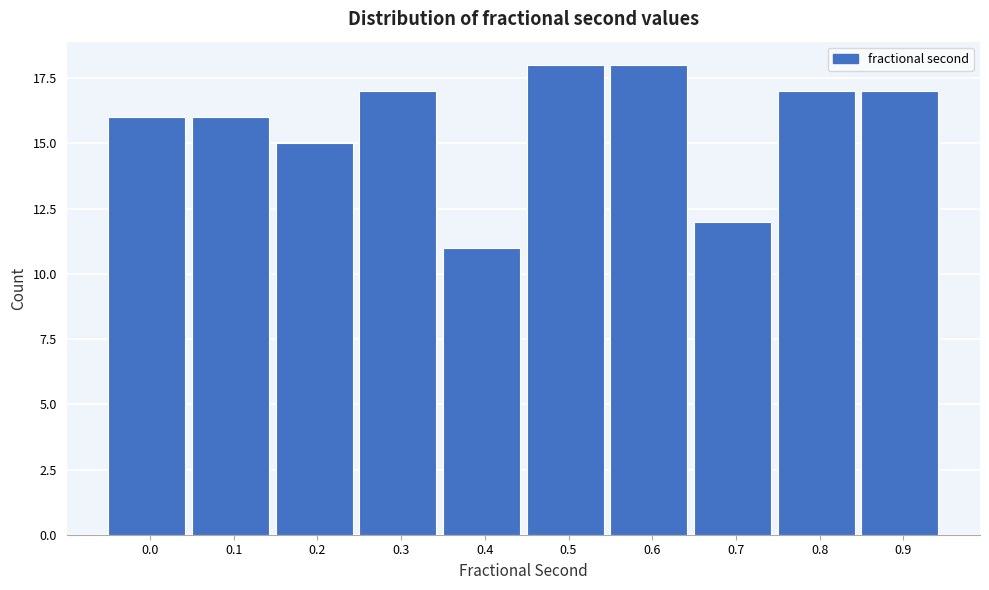

Reading left to right, extract all data points from this chart.

0.0=16	0.1=16	0.2=15	0.3=17	0.4=11	0.5=18	0.6=18	0.7=12	0.8=17	0.9=17